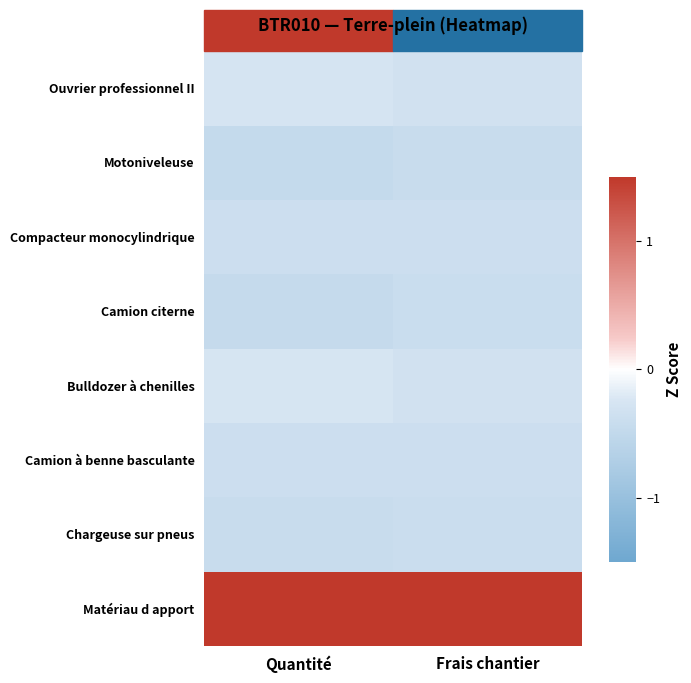

Between Quantité and Frais chantier, which series saw the biggest shift?

Bulldozer à chenilles